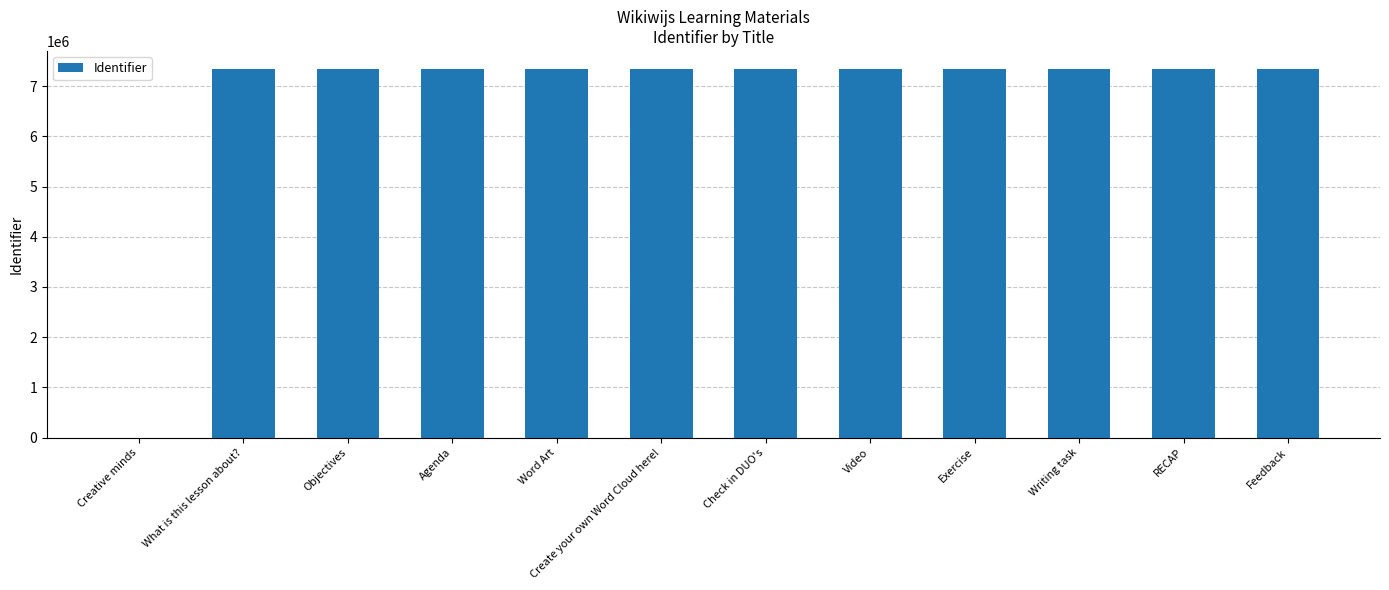

What is the sum of the values at Objectives and Creative minds?

7335296